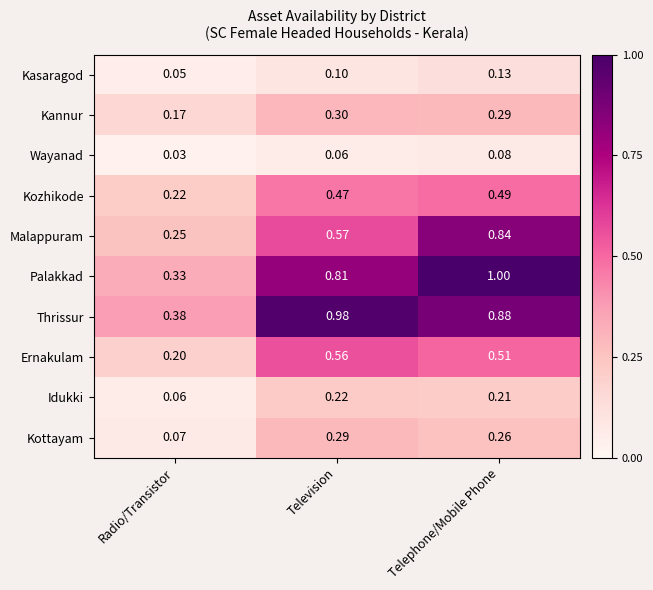

Which category has the lowest value in the Wayanad series?

Radio/Transistor